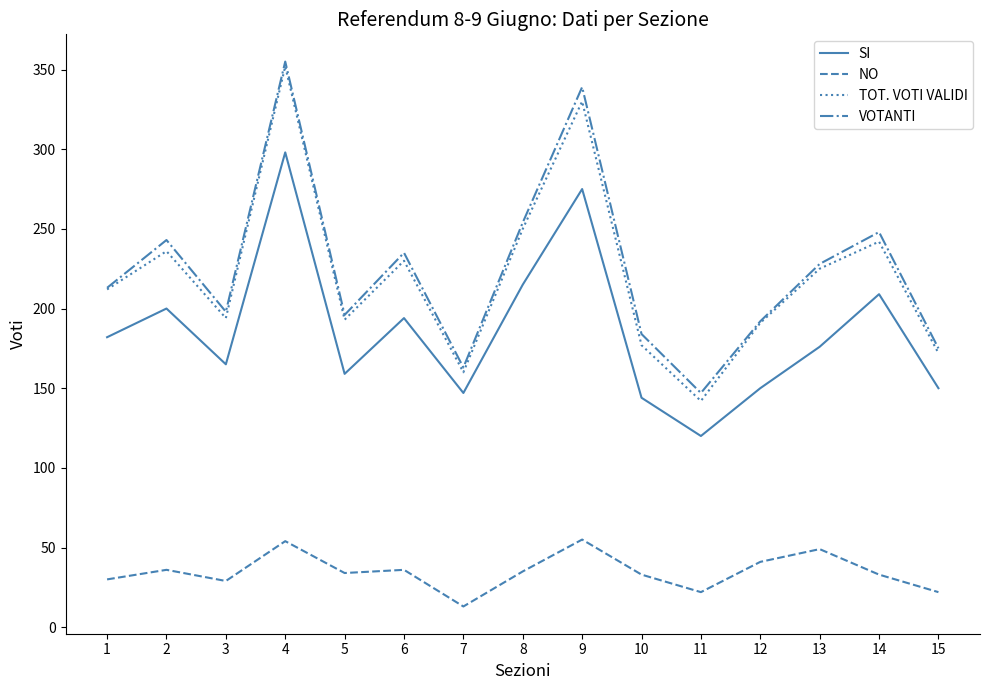

What is the difference between the TOT. VOTI VALIDI values at 9 and 8?

80